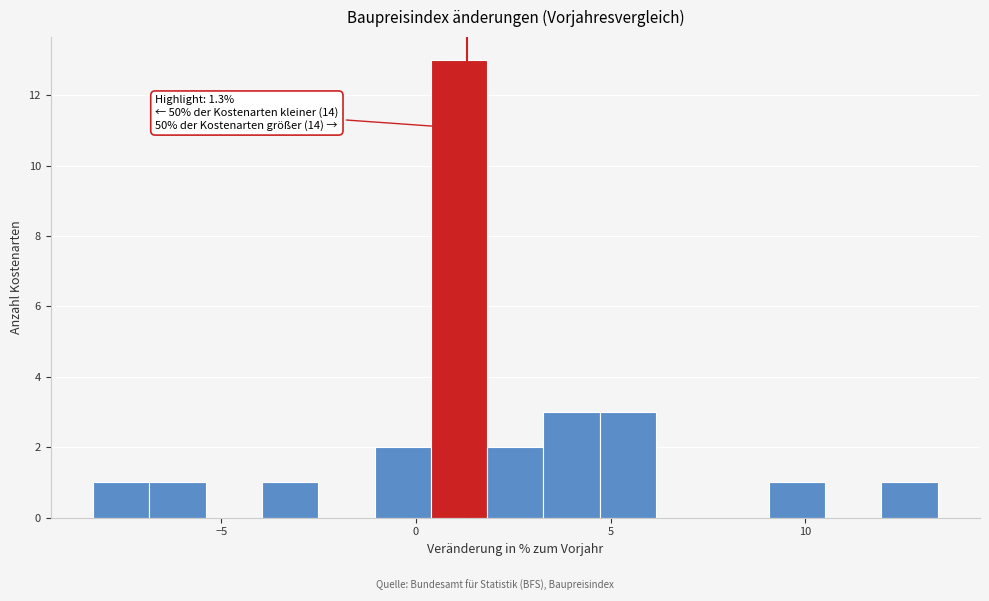

Around what value on the x-axis is the tallest bar? Give the approximate position of its centre, as read against the axis.

1.0